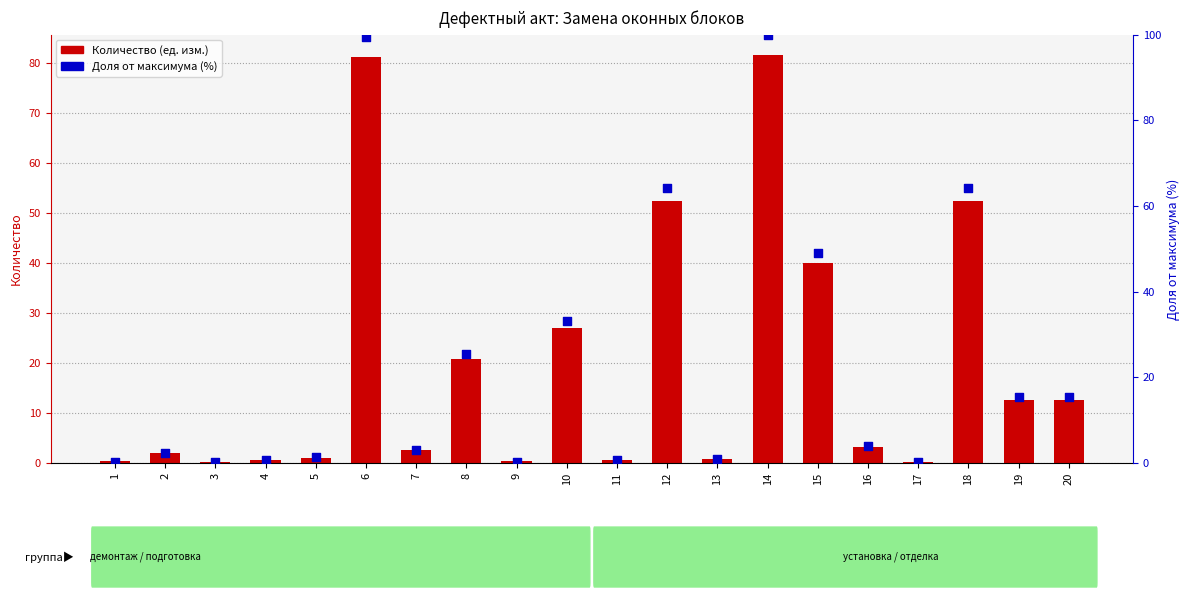

Which series has the largest Y range (max minus min)?

Доля от максимума (%)